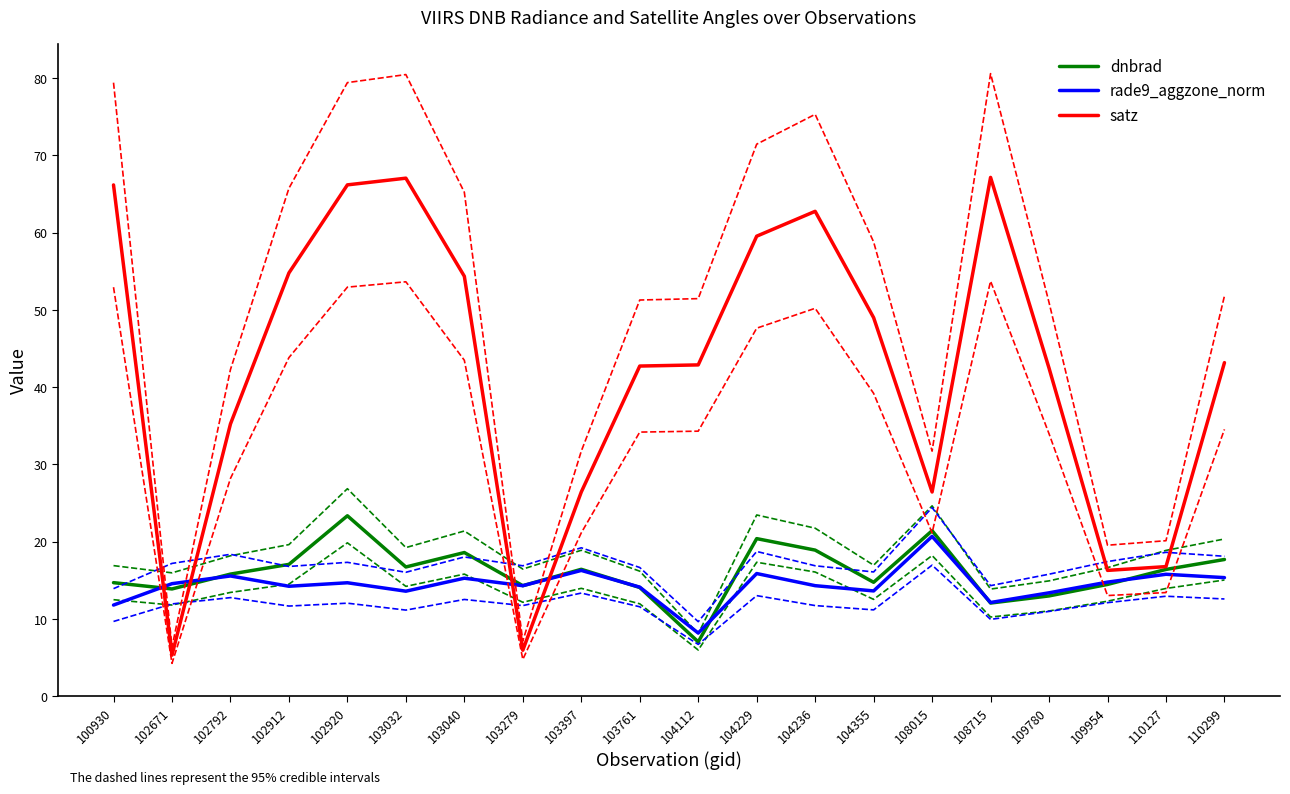

Where do dnbrad and satz first cross each other?

100930 and 102671